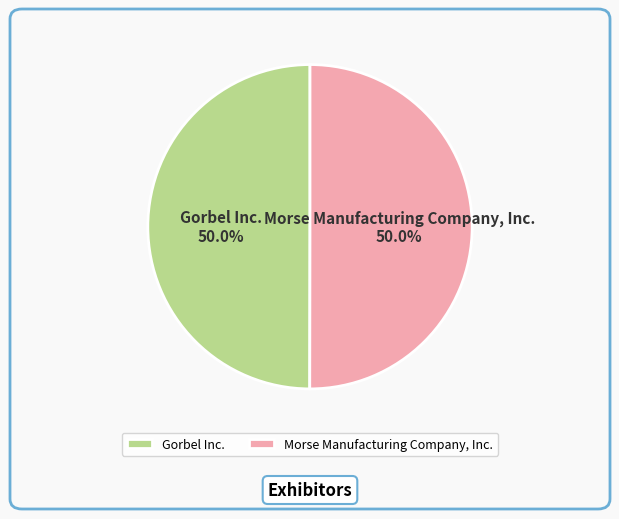

What percentage is NOT represented by Morse Manufacturing Company, Inc.?

50.0%